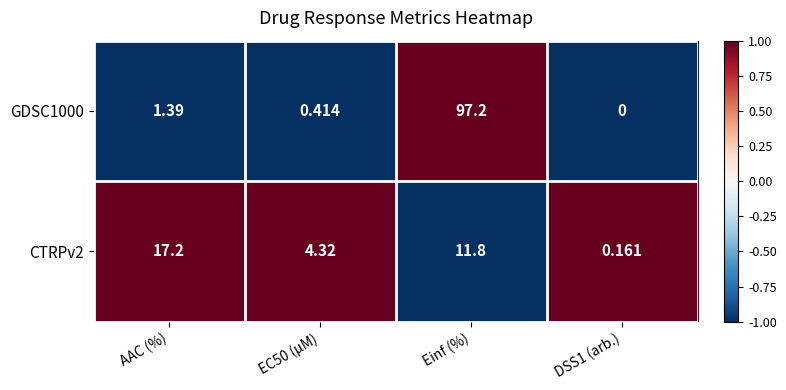

At which label is GDSC1000 closest to 48?

AAC (%)